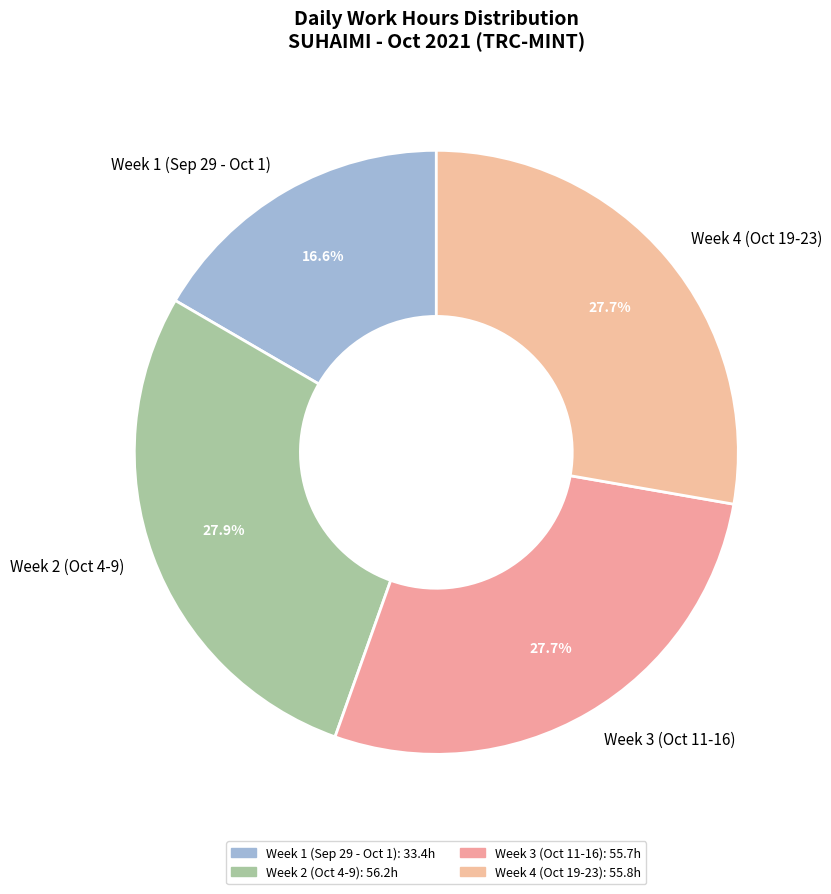

What portion of the pie excludes Week 4 (Oct 19-23)?

72.3%